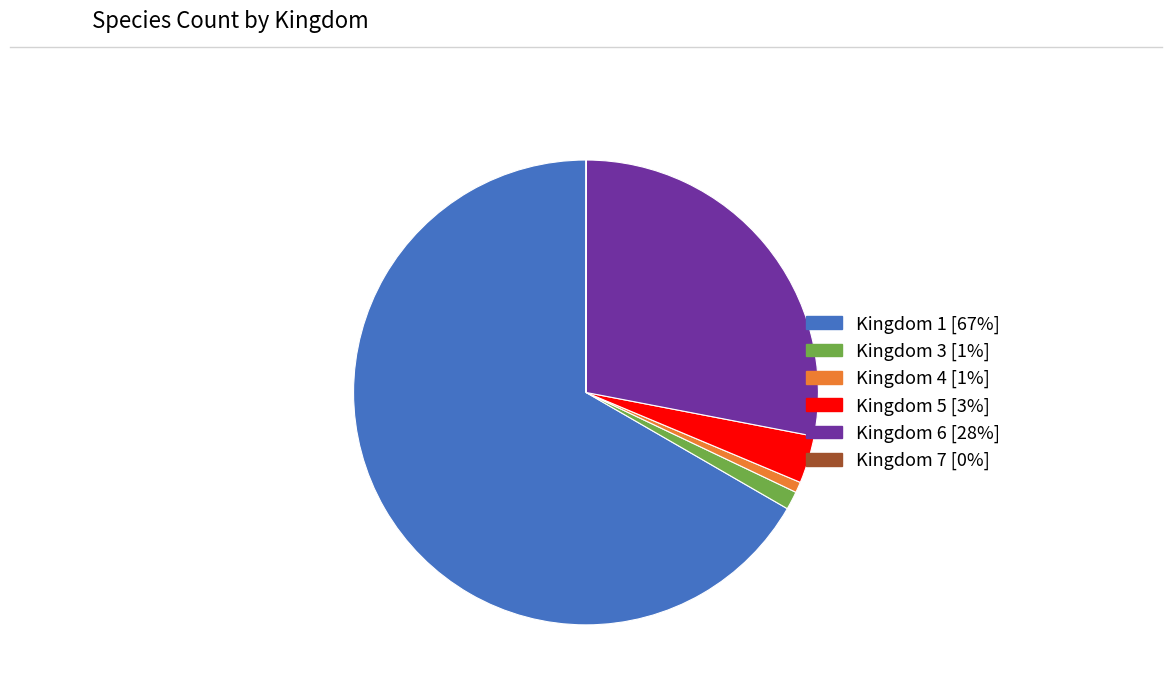

Does any single category account for the majority?

Yes